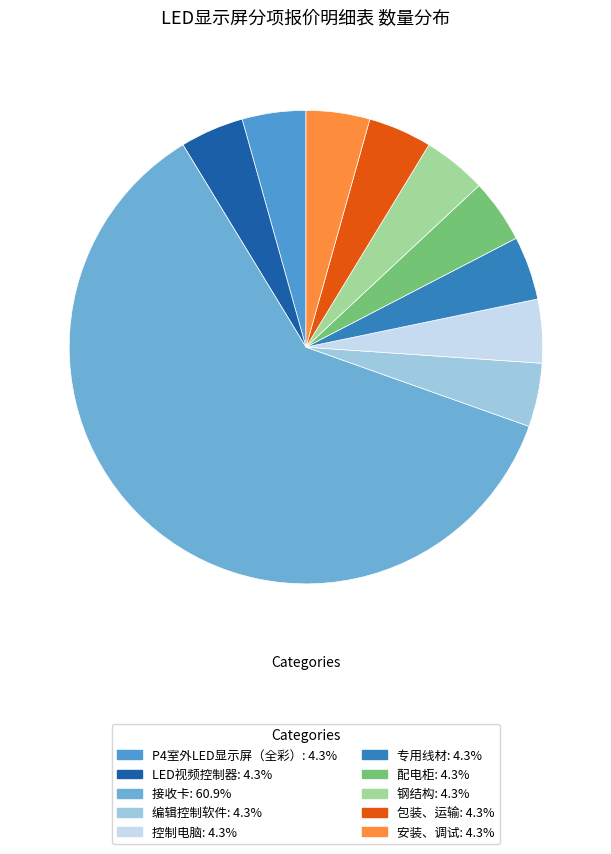

What percentage is NOT represented by 安装、调试?

95.7%